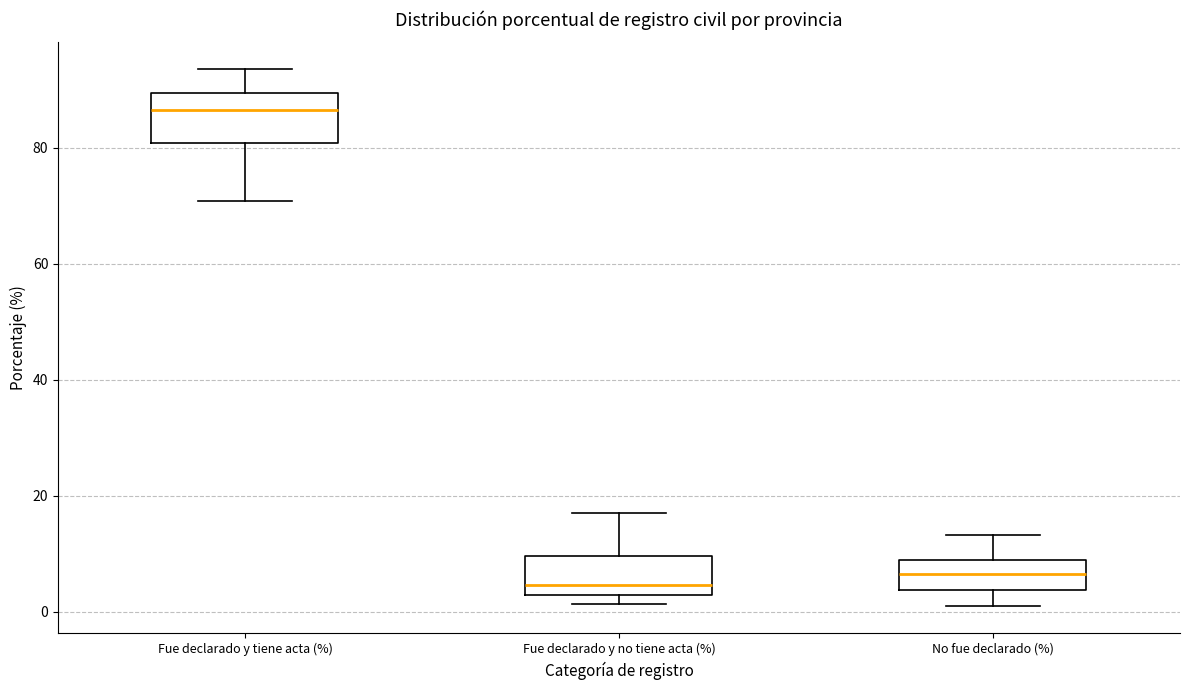

Where does the median line of the box for Fue declarado y no tiene acta (%) sit on the y-axis? The values are not printed on the chart, so give them approximately, as read against the axis.

4